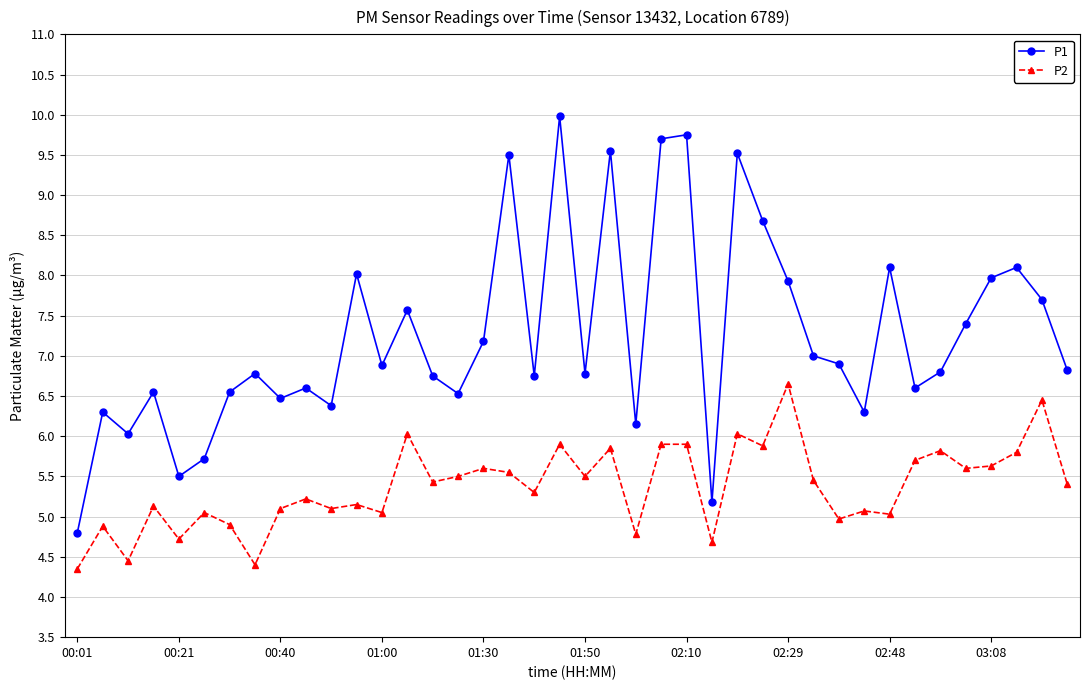

True or false: P2 and P1 intersect in this chart.

False